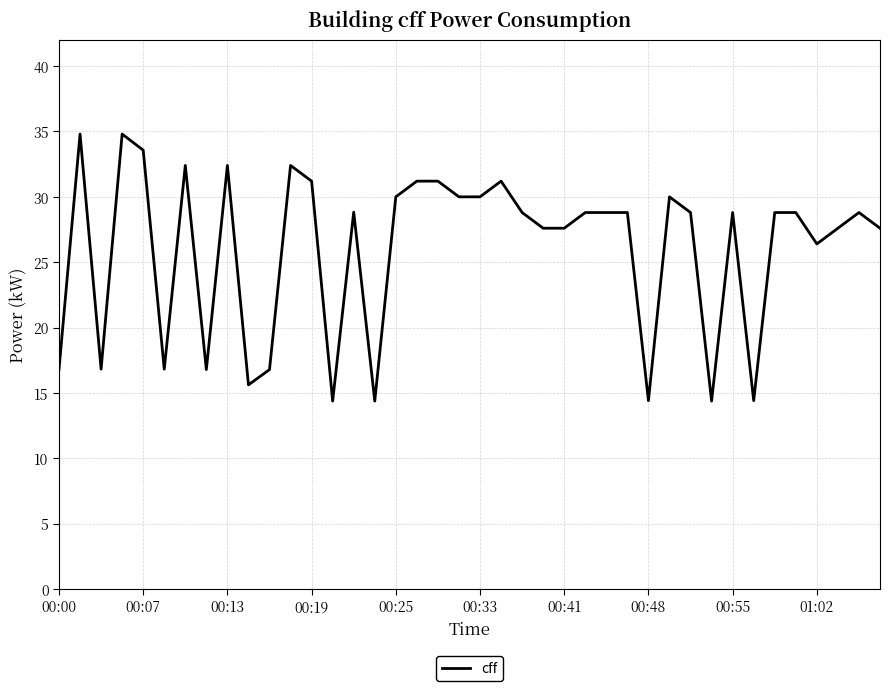

What is the smallest value displayed?

14.4